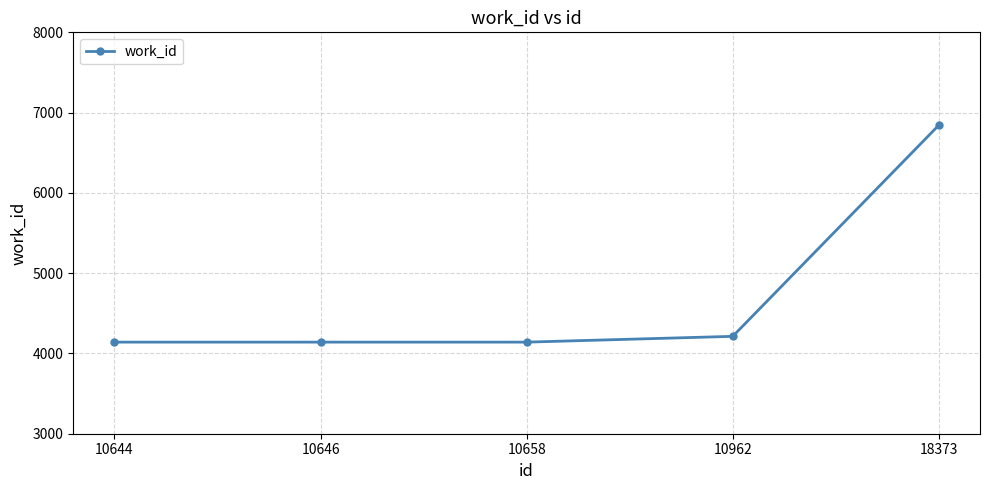

What is the sum of all values?

23479